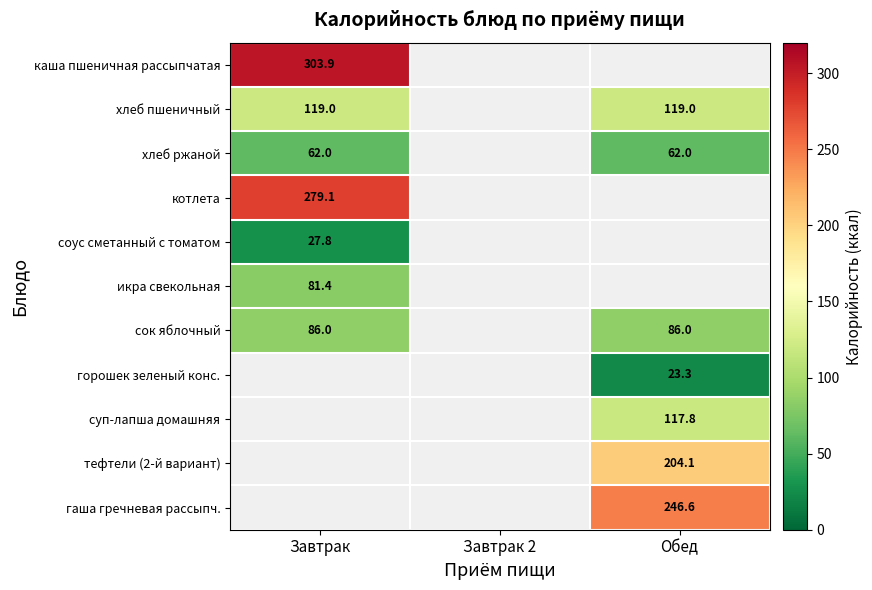

The value of гаша гречневая рассыпч. at Обед is 246.6. True or false?

True